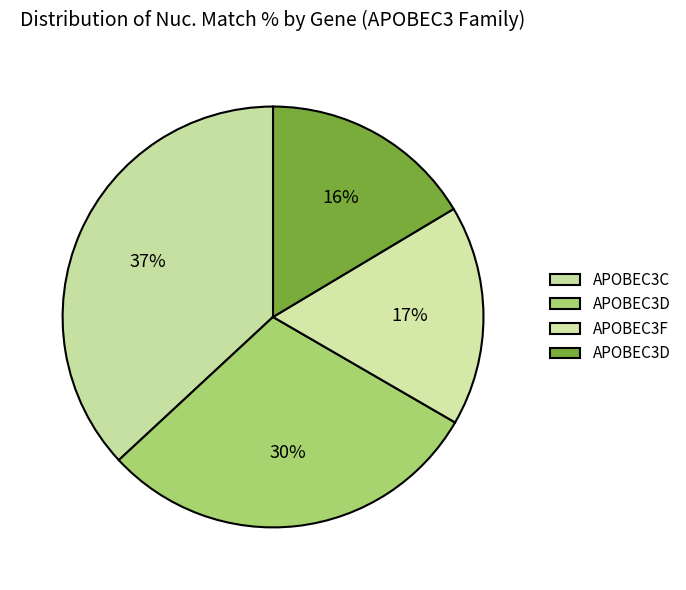

How many segments does this pie chart have?

4